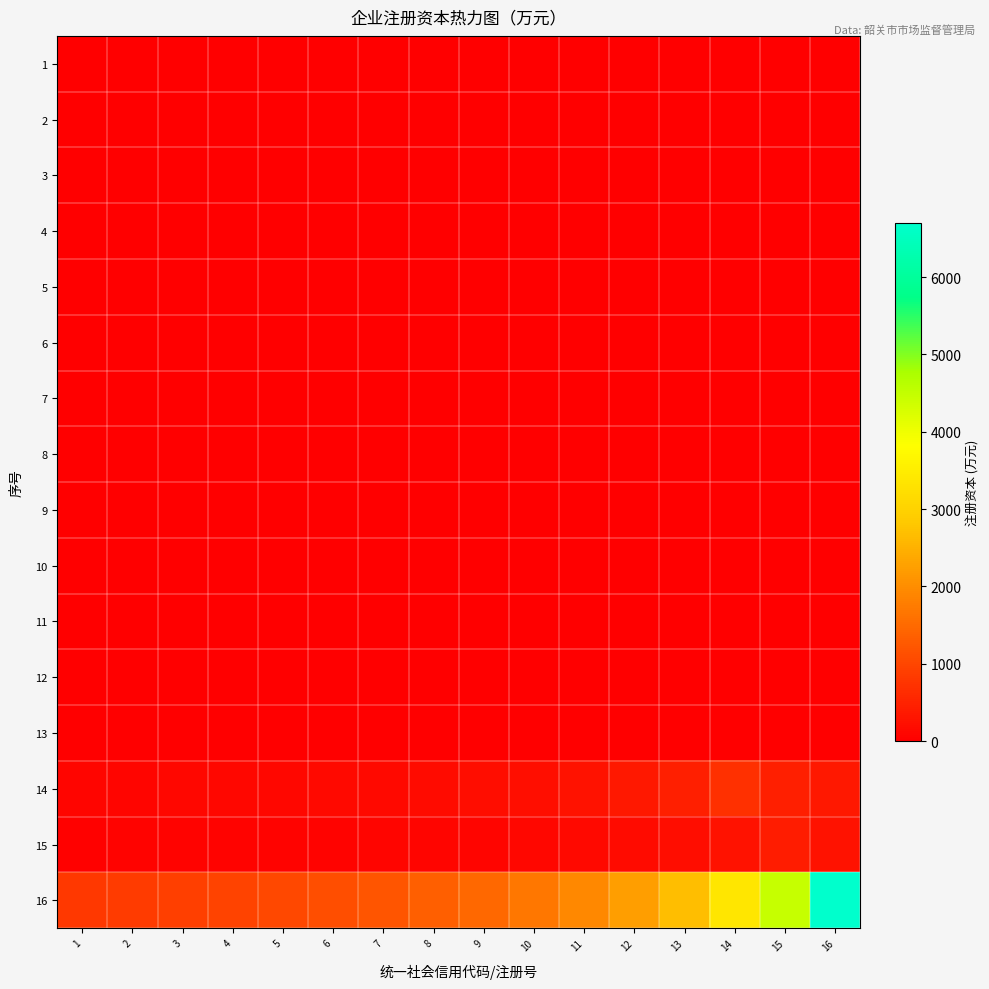

Which category has the lowest value across all series?

1